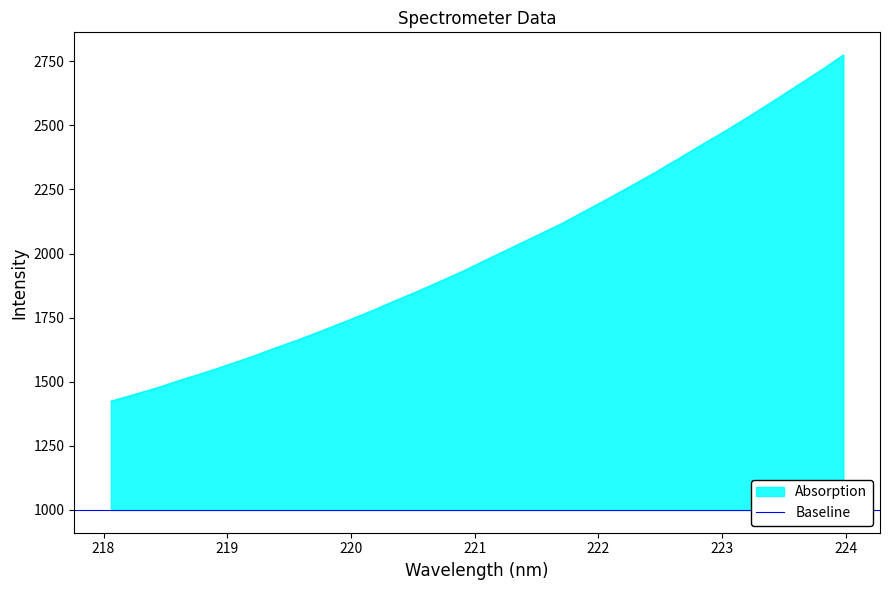

True or false: the data shows 2212.3 at 222.0721.

True